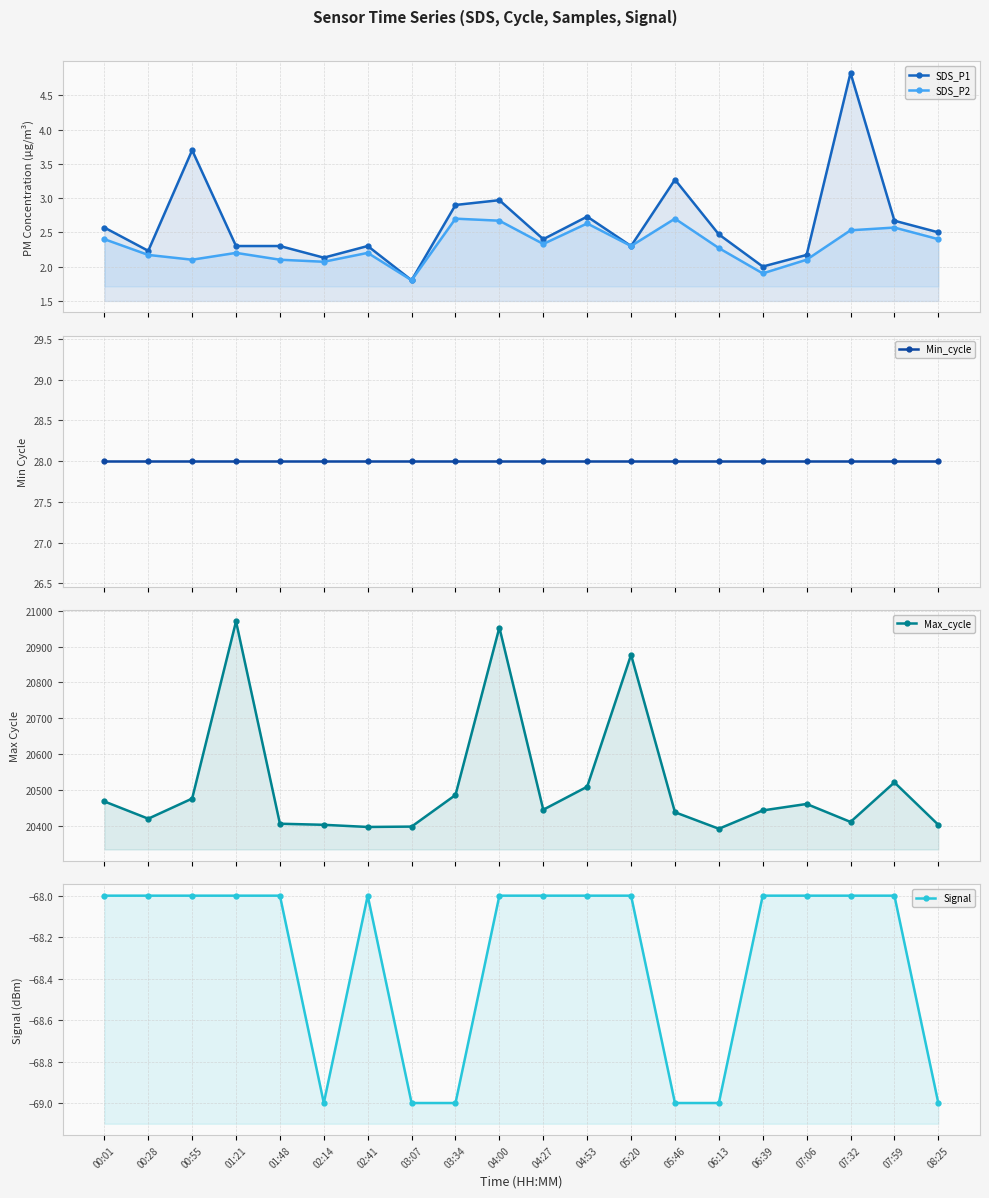

Is it true that Max_cycle equals 10554.1 at 01:48?

False